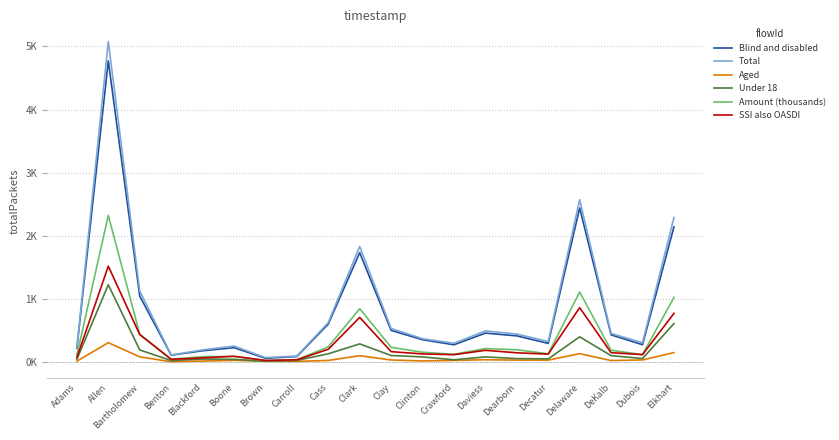

Which series changed the most between Cass and Decatur?

Blind and disabled